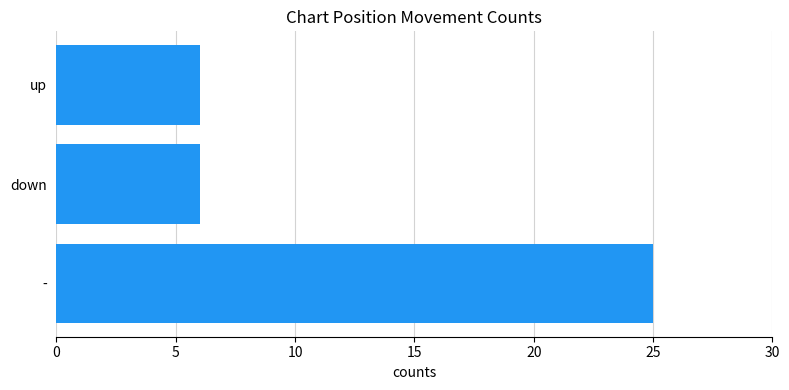

The chart shows a value of 6 at down. True or false?

True